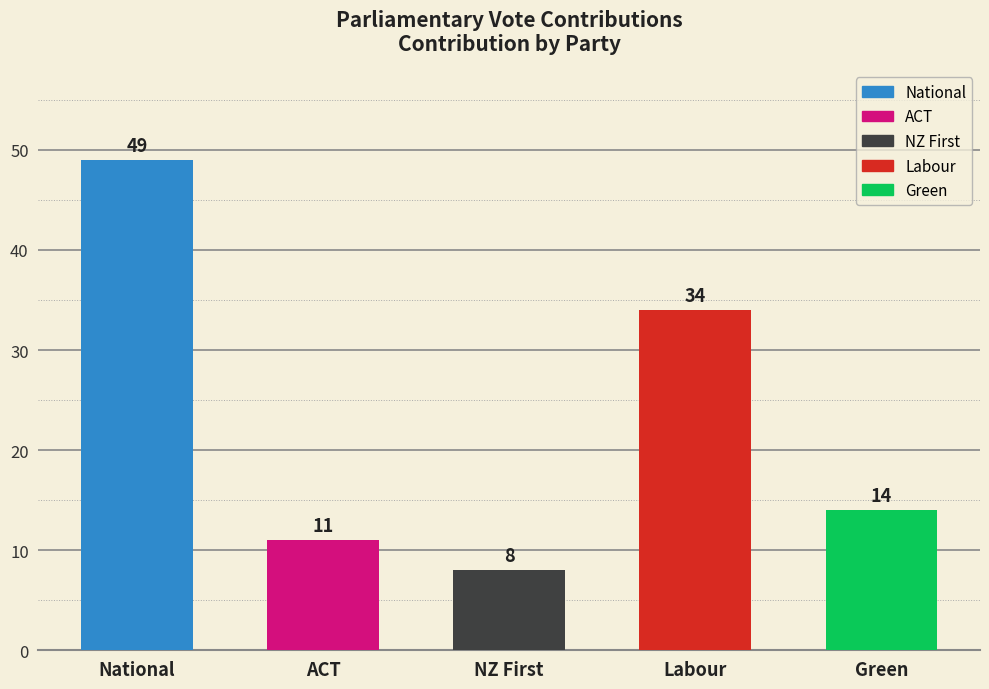

Are the bars horizontal?

No